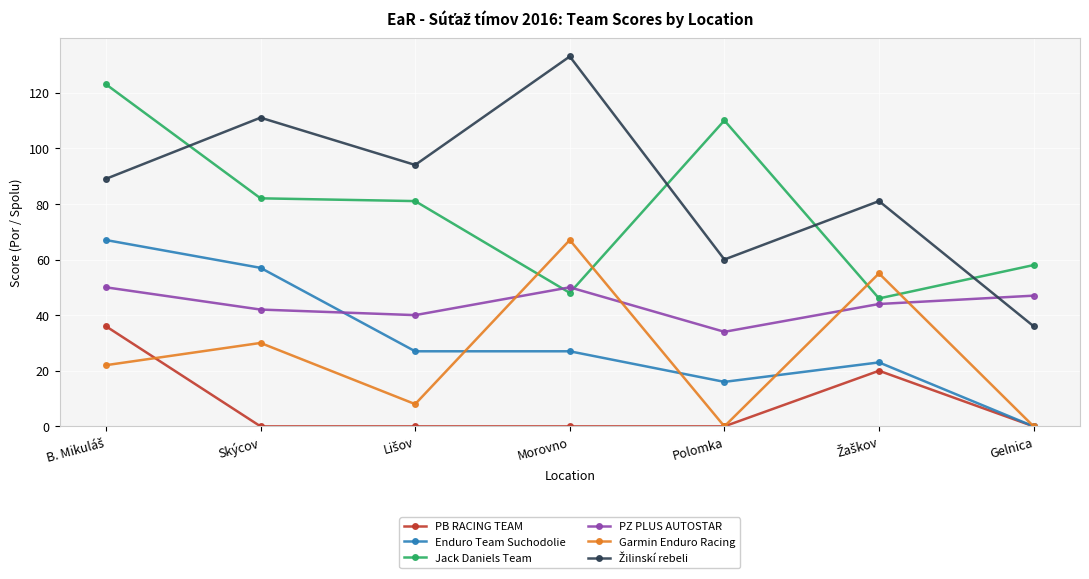

How many values in the Jack Daniels Team series are below 81?

3